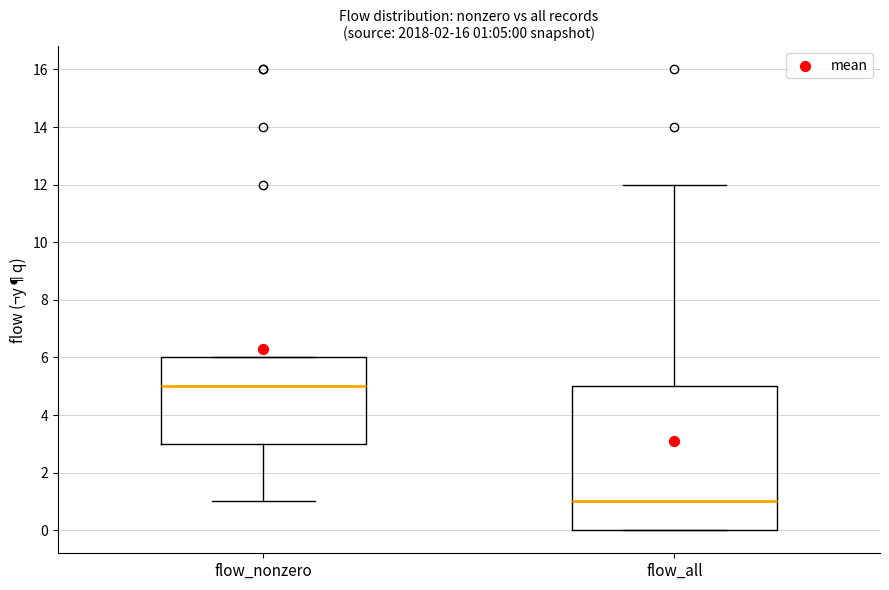

Which box's median line is the highest?

flow_nonzero